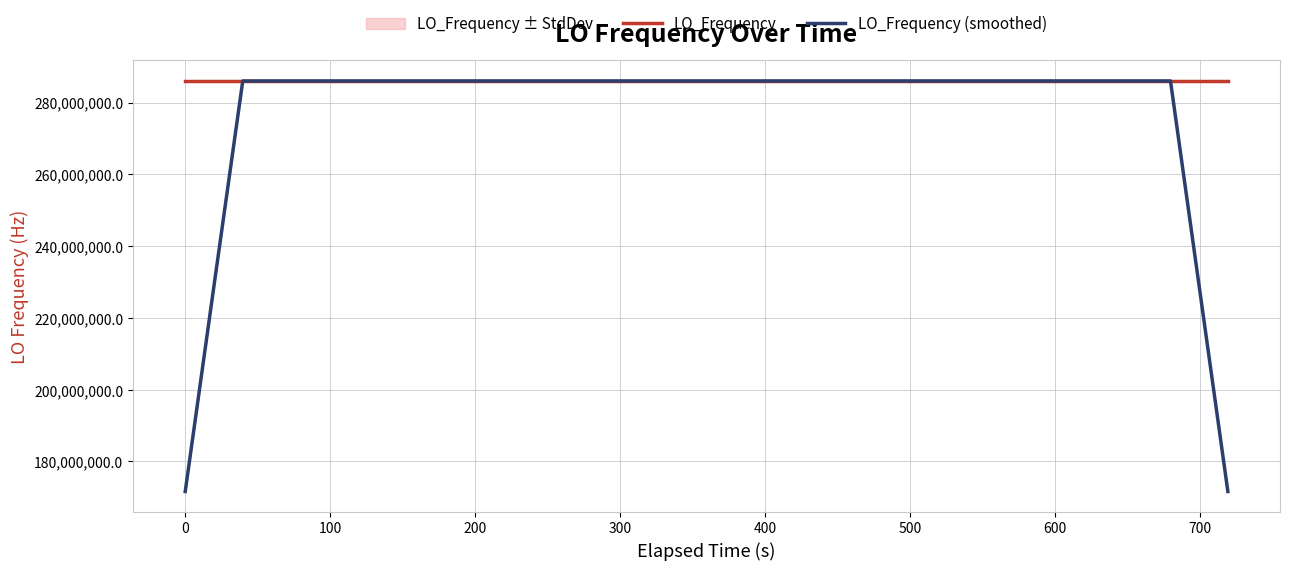

At how many categories does at least one series exceed 198077329?

40